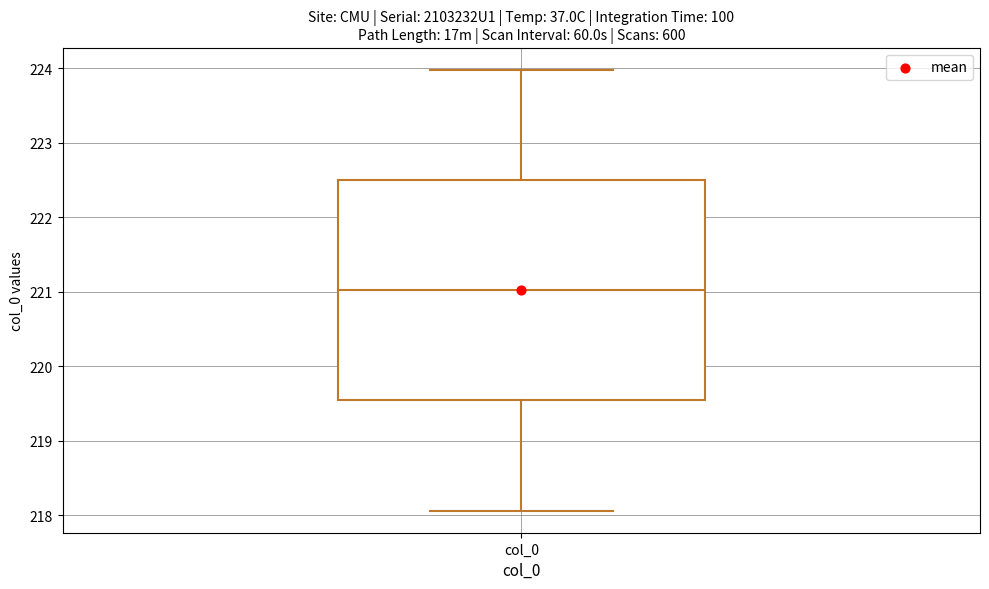

Read this box plot against the y-axis: the position of the median line, the range covered by the box, and the ends of both whiskers. The values are not printed on the chart, so give them approximately, as read against the axis.

median 221.0, box 219.5 to 222.5, whiskers 218.1 to 224.0